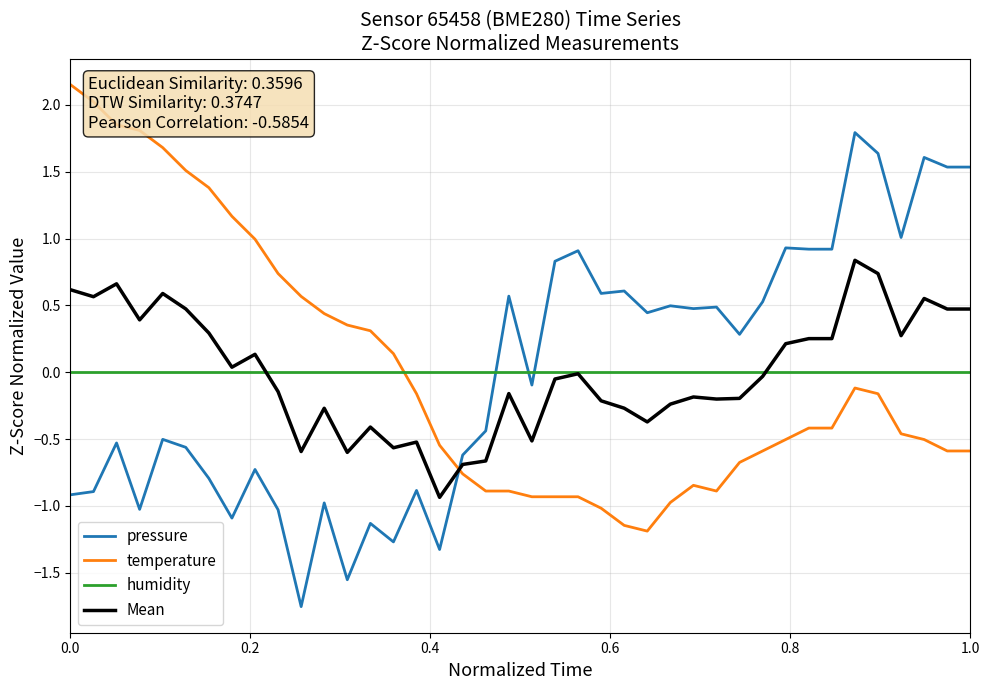

Count the number of categories in the chart.

40